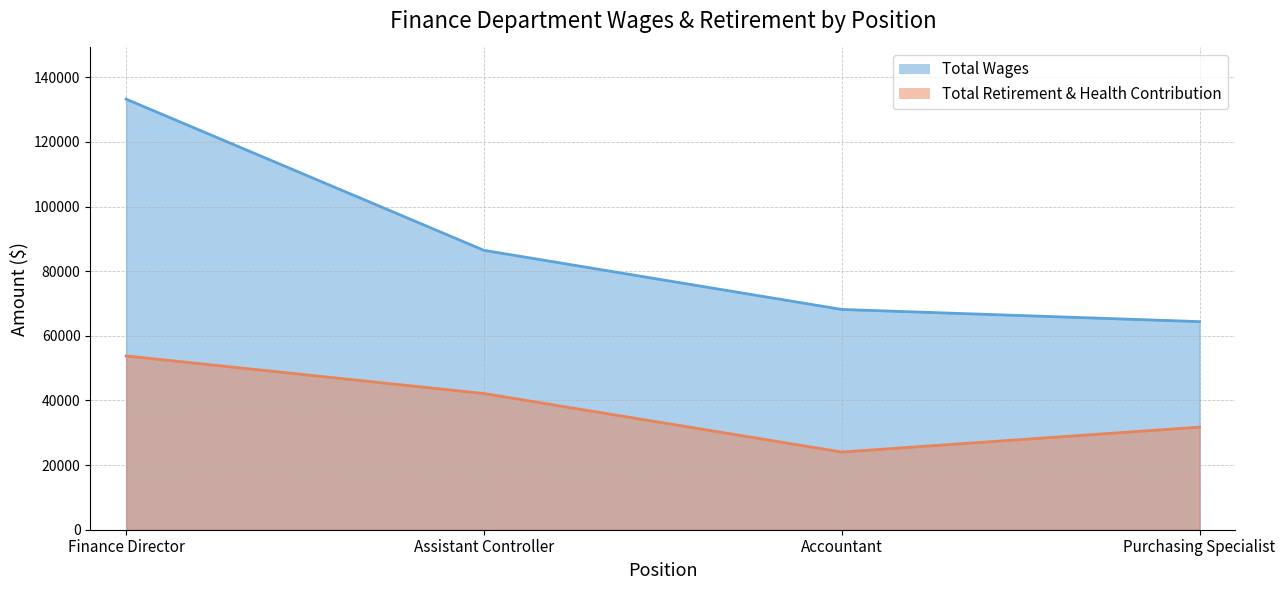

Between Finance Director and Assistant Controller, which series saw the biggest shift?

Total Wages